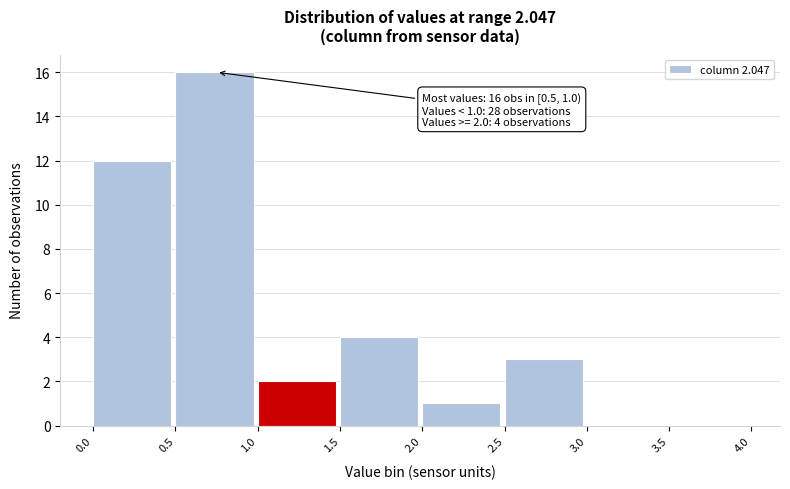

Which range on the x-axis has the tallest bar?

0.5 to 1.0